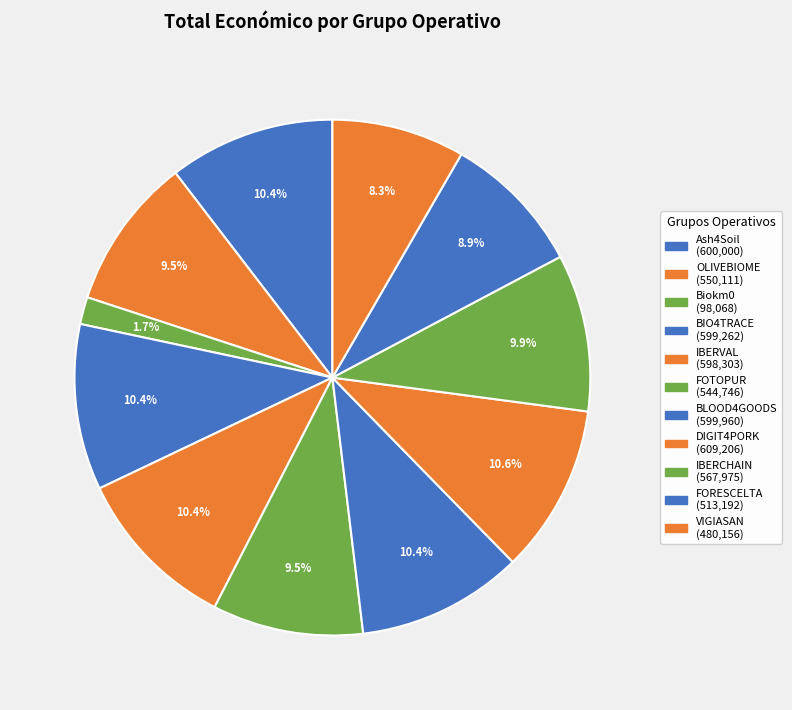

Is VIGIASAN the majority of the pie?

No